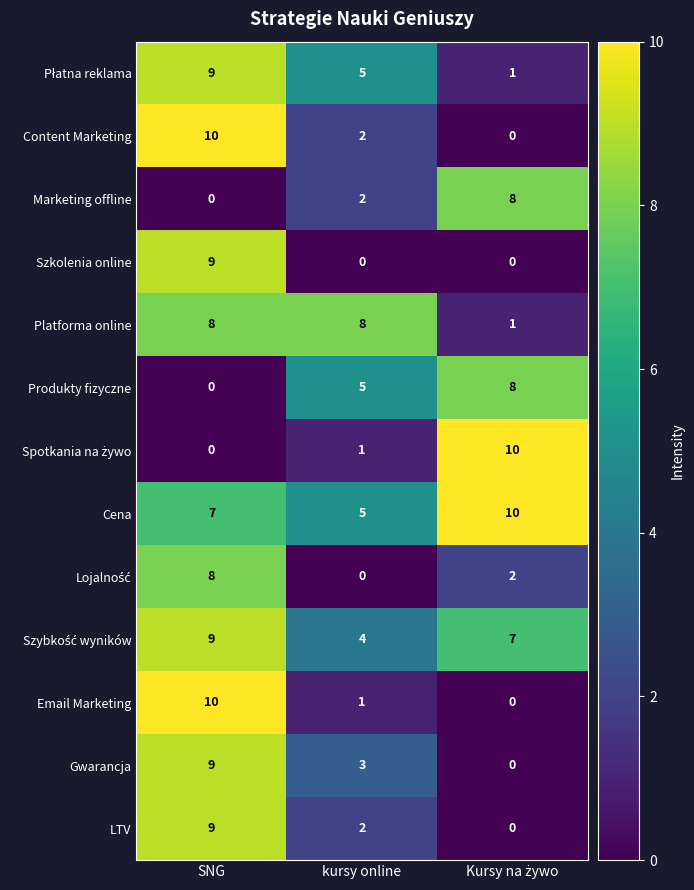

True or false: Szkolenia online has a value of 9 at SNG.

True